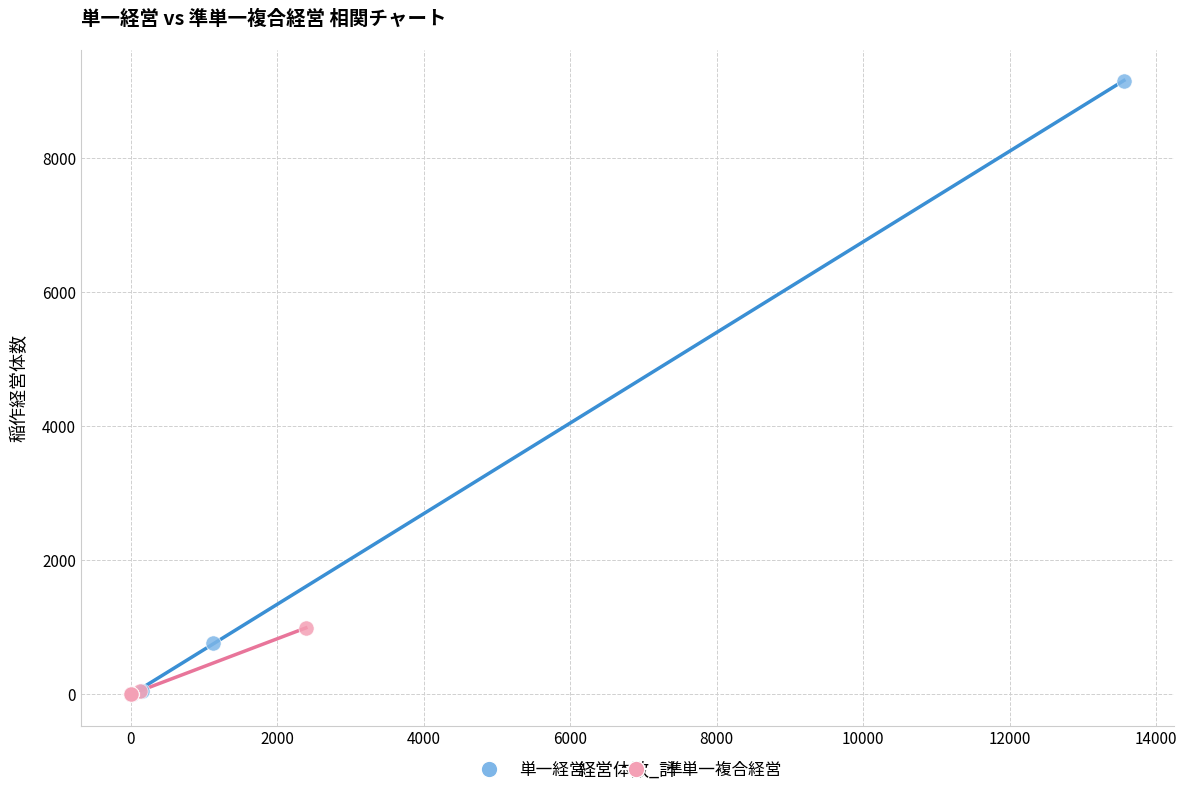

Which series has the widest spread of Y values?

単一経営